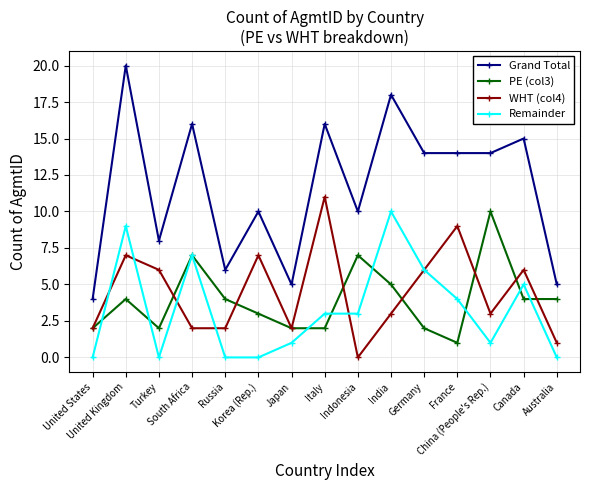

Which category has the highest value in the Grand Total series?

United Kingdom